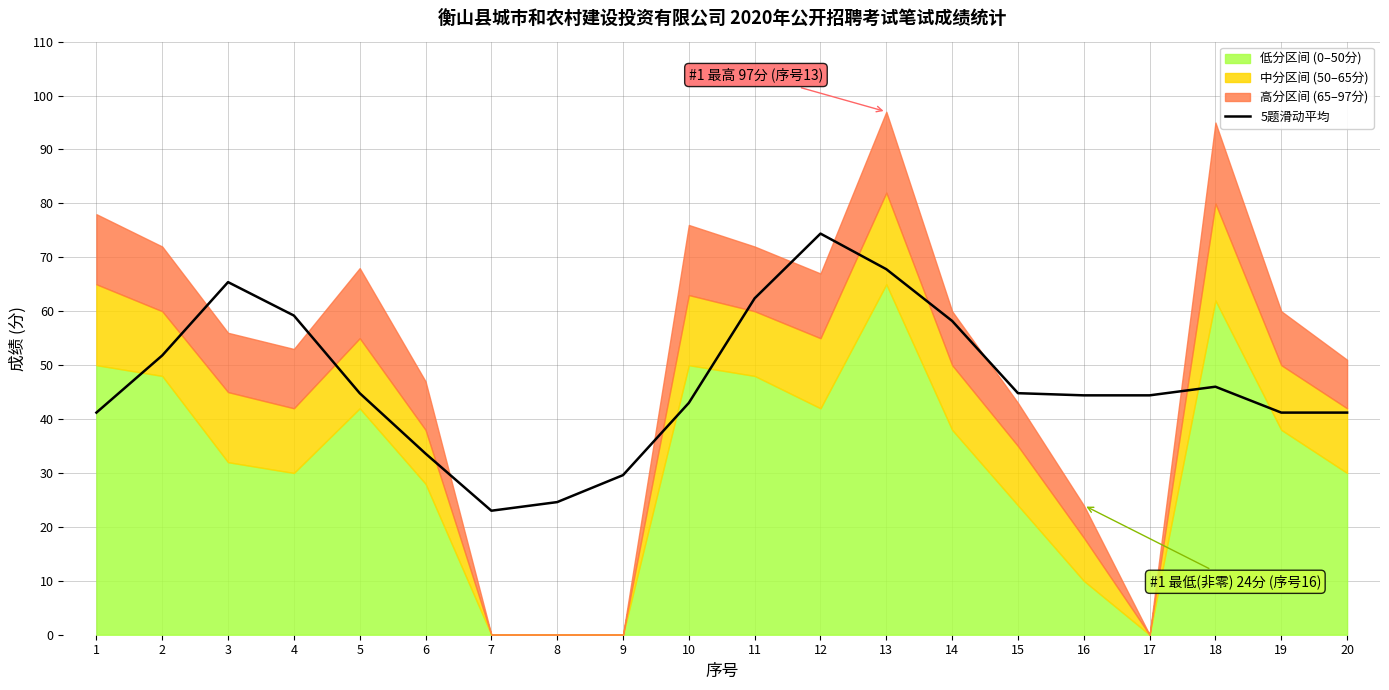

Reading left to right, list all the values displayed in this chart.

41.2	51.8	65.4	59.2	44.8	33.6	23.0	24.6	29.6	43.0	62.4	74.4	67.8	58.2	44.8	44.4	44.4	46.0	41.2	41.2